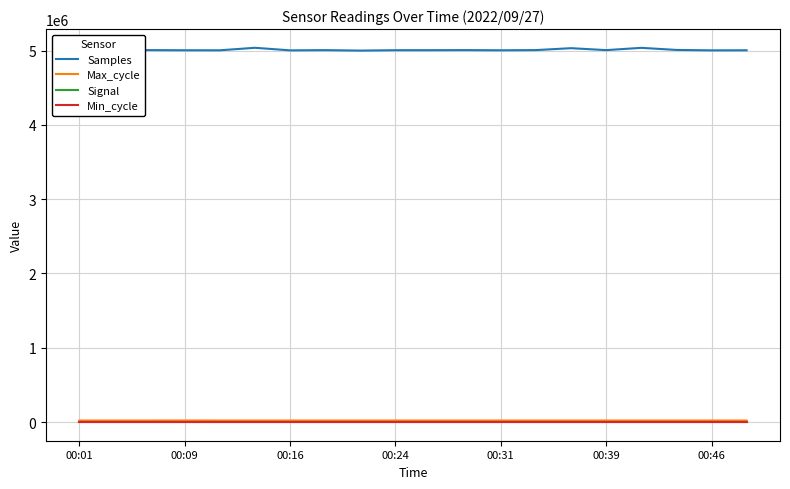

True or false: Samples and Signal cross at least once.

False